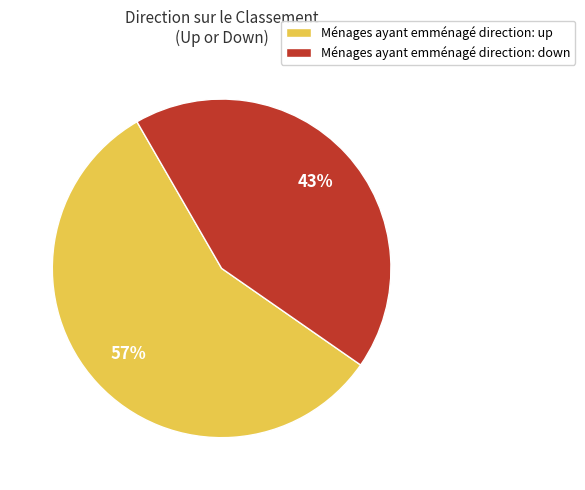

What is the smallest slice in the pie chart?

Ménages ayant emménagé direction: down